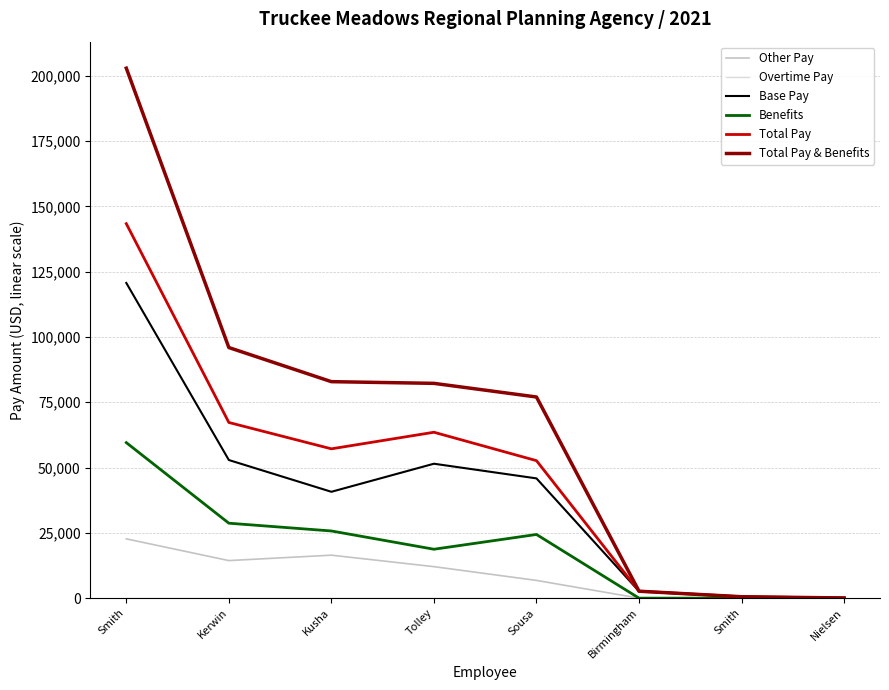

Does the chart have visible grid lines?

Yes